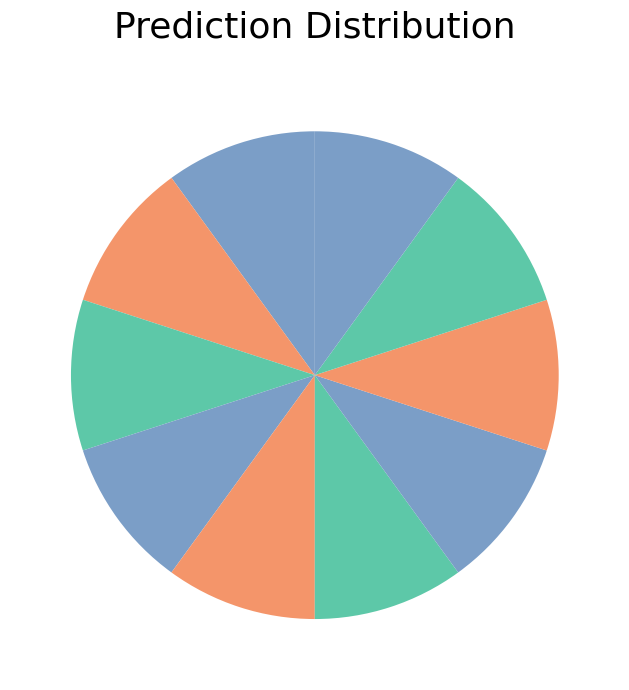

How many slices are in this pie chart?

10